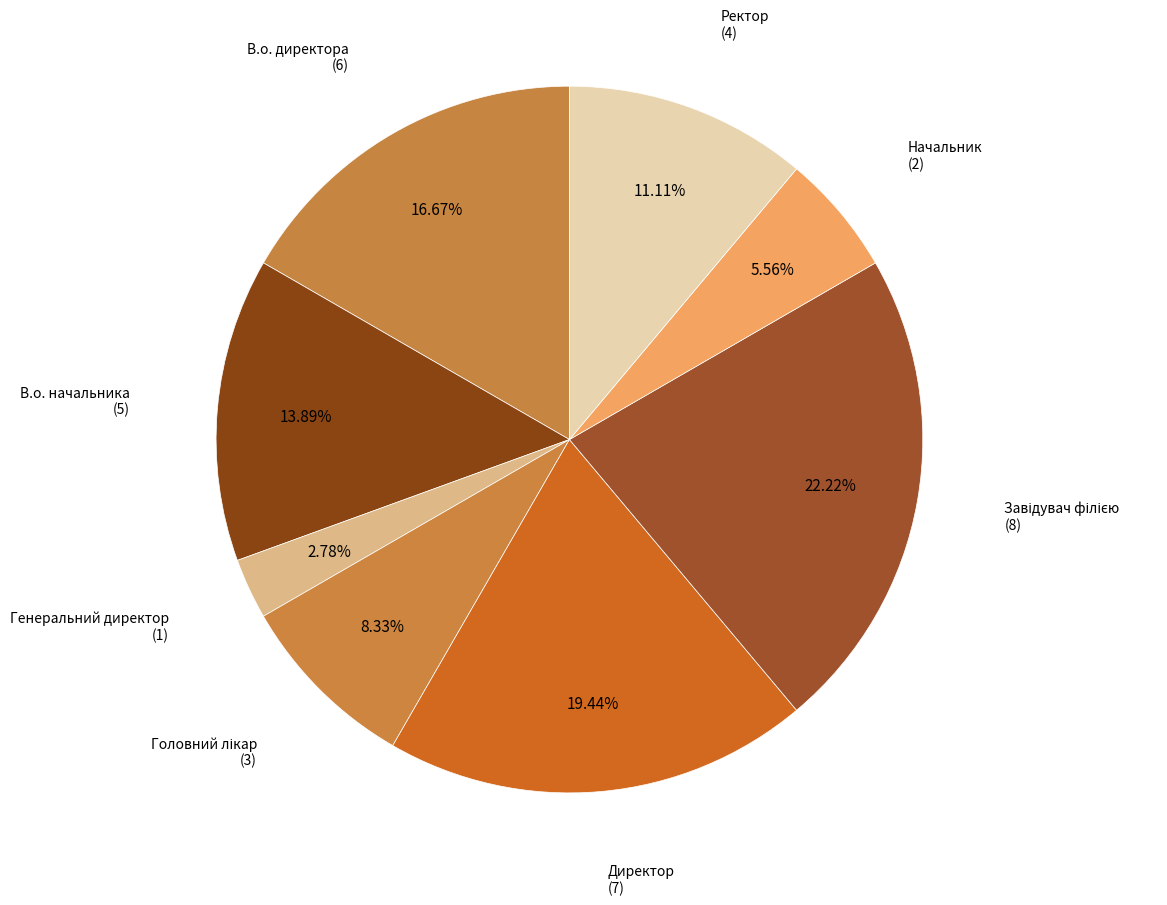

Do Генеральний директор and Директор together represent more than half of the pie?

No